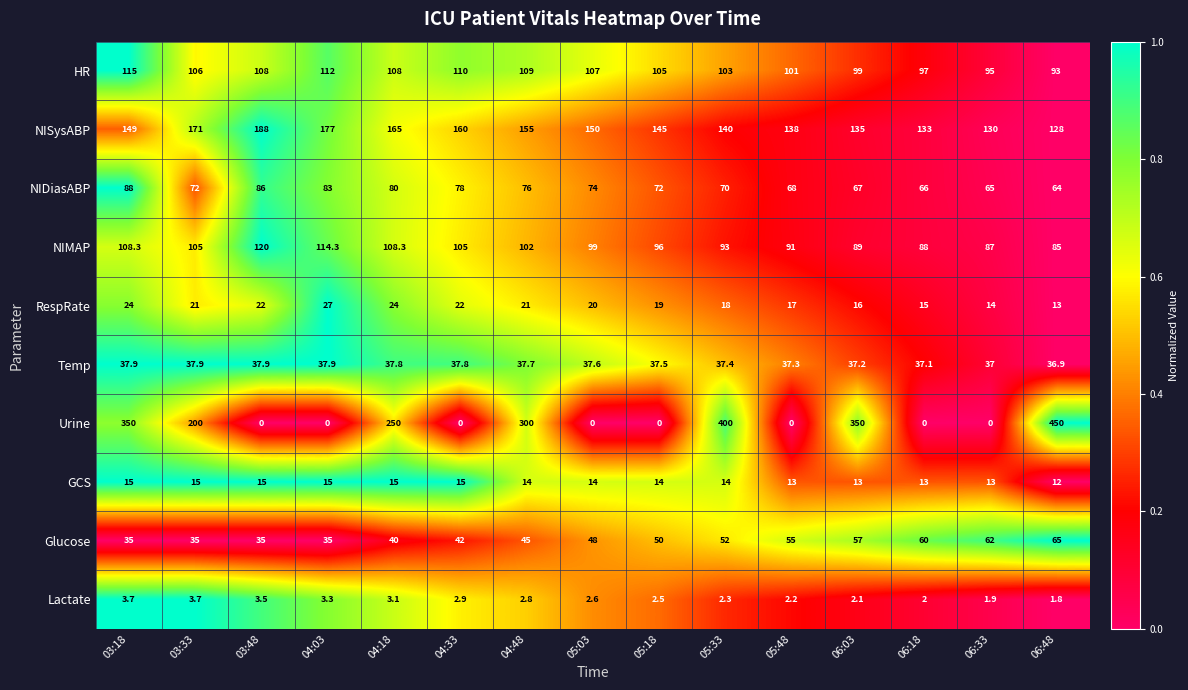

Is it true that RespRate equals 5.7 at 04:48?

False